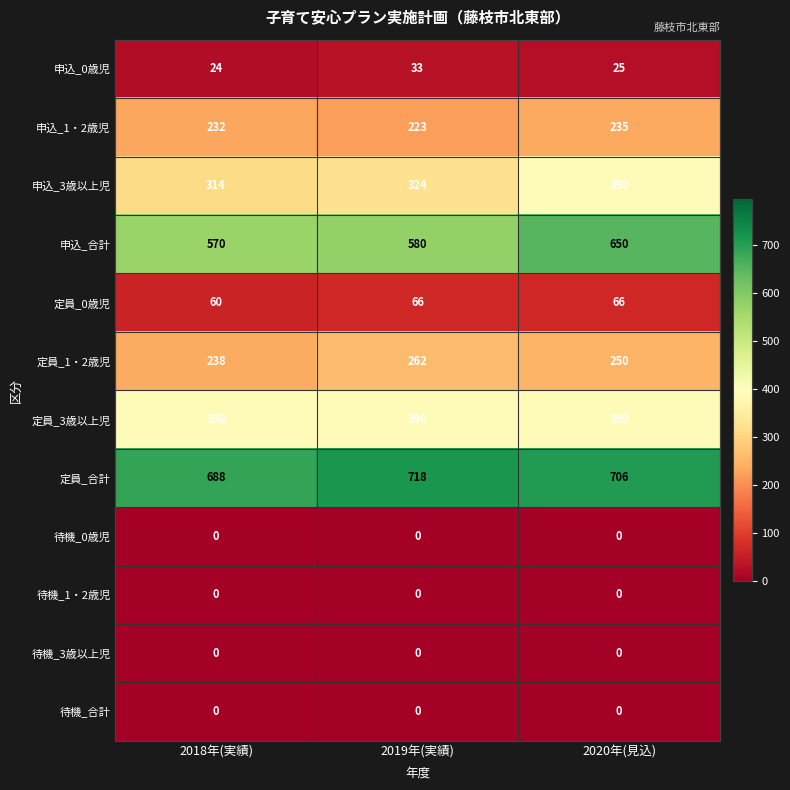

Which category has the lowest value in the 申込_合計 series?

2018年(実績)